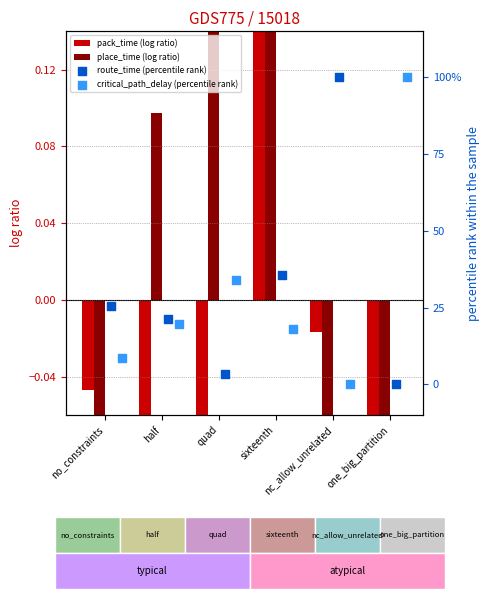

Which series has the largest total across all categories?

route_time (percentile rank)